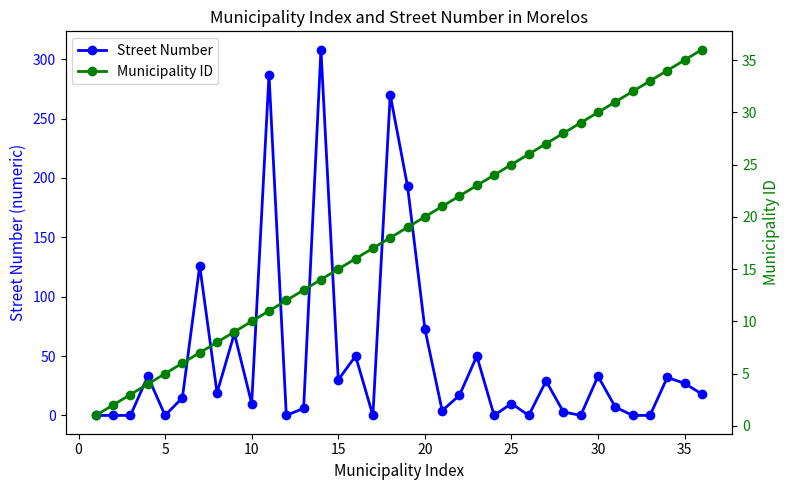

Is it true that Street Number equals 48 at 15?

False